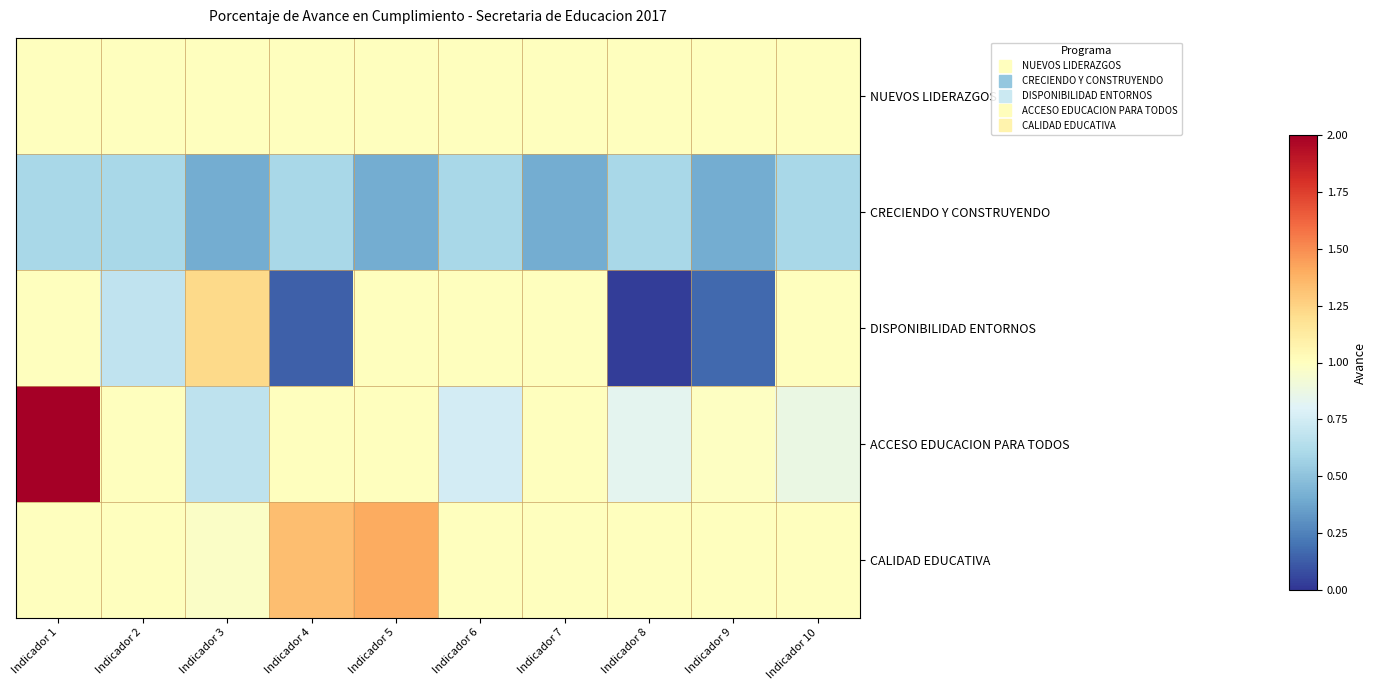

What is the total value across all series at Indicador 4?

4.1